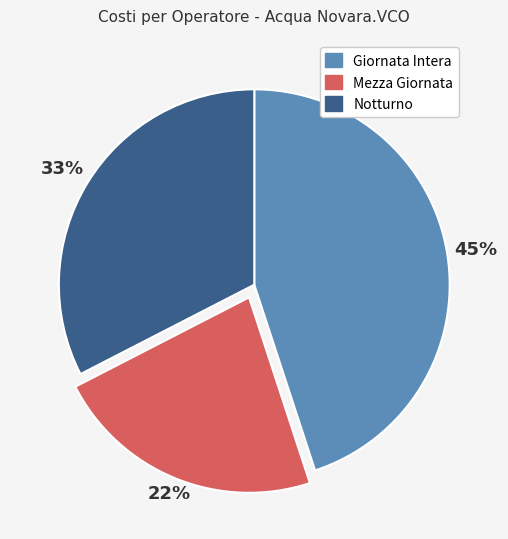

Is the sum of Mezza Giornata and Notturno greater than half?

Yes